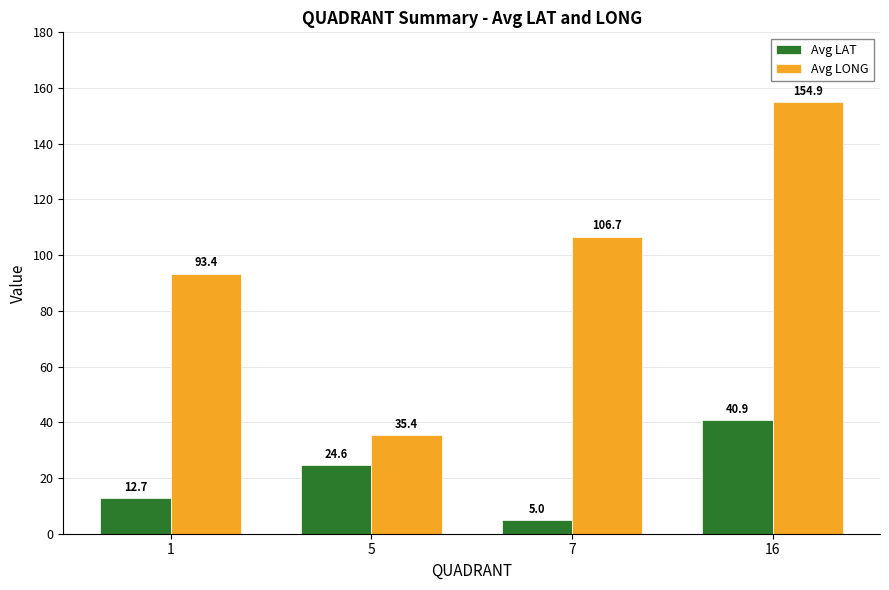

What is the average value of the Avg LONG series?

97.6